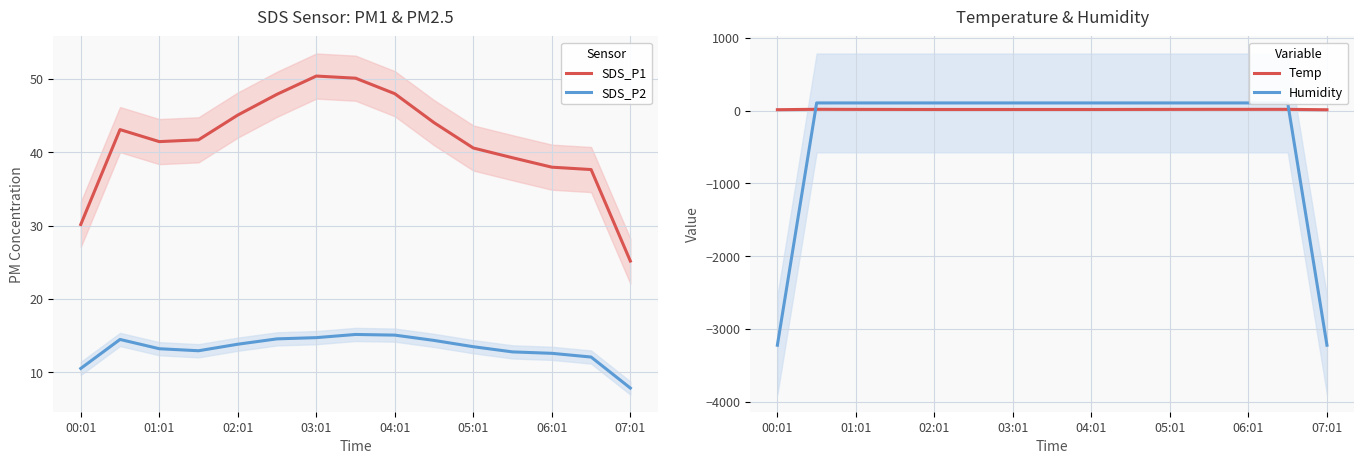

What is the approximate value of SDS_P2 at 00:01?

10.5